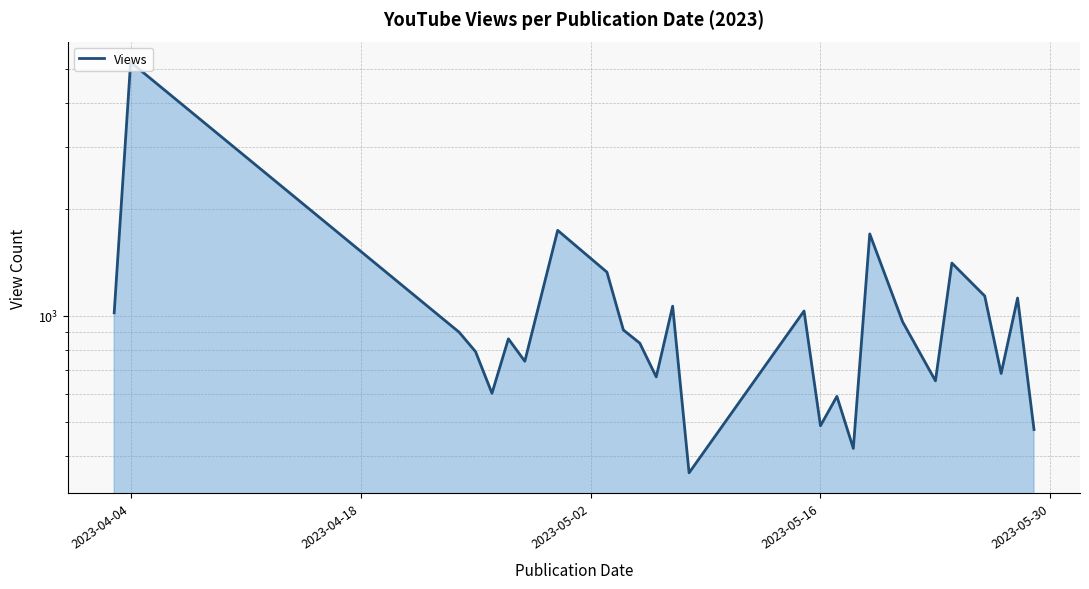

Count the number of data series in this chart.

1